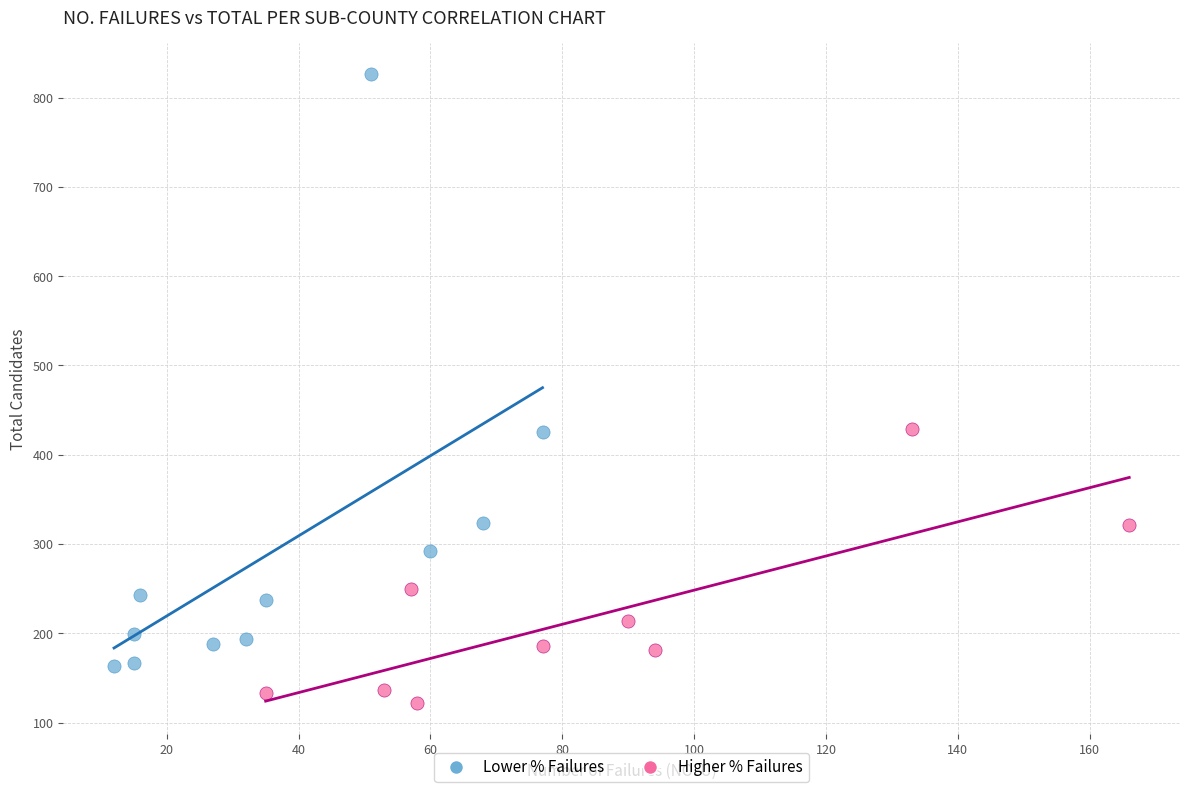

Which series has the largest Y range (max minus min)?

Lower % Failures